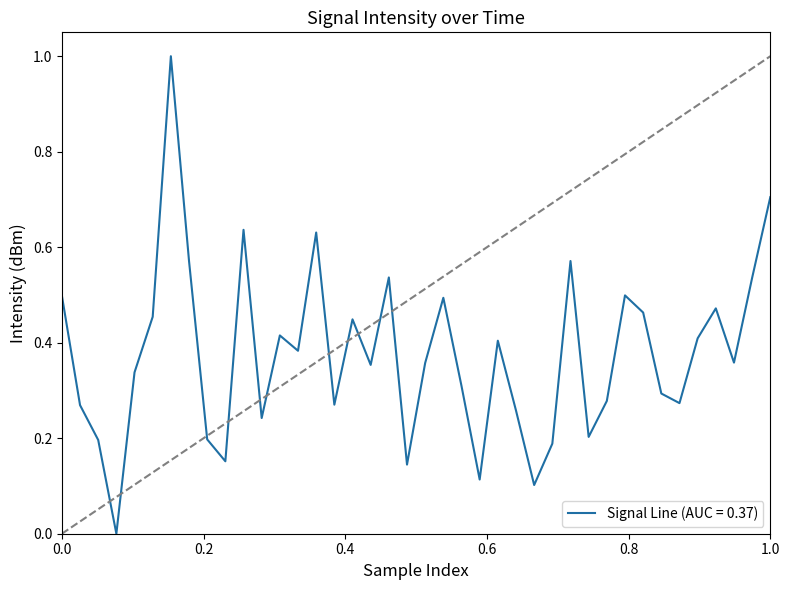

What is the difference between the maximum and minimum values?

1.0